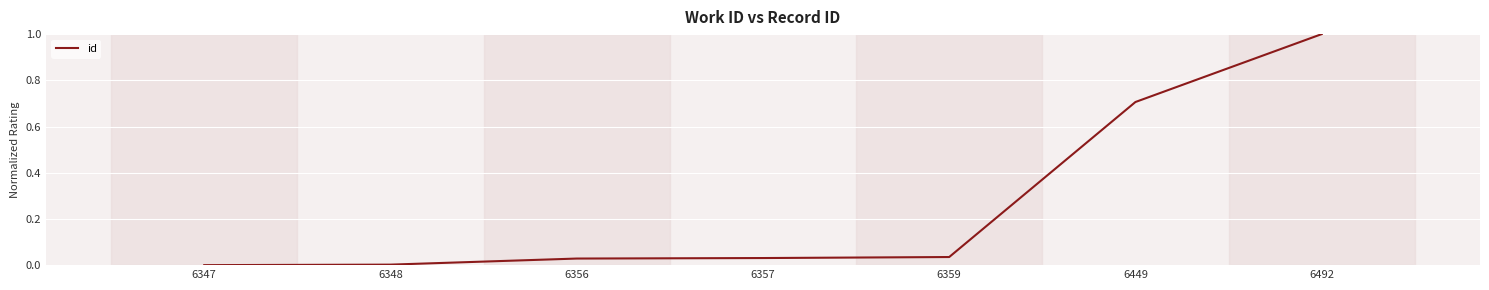

What is the change in value from 6359 to 6449?

+0.7